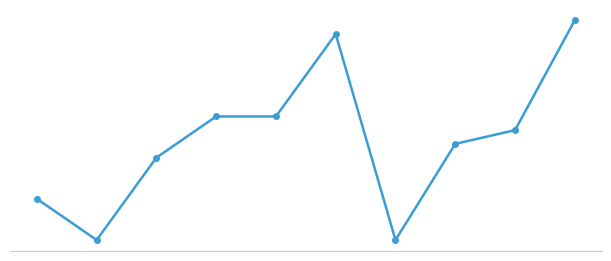

Does the chart have visible grid lines?

No